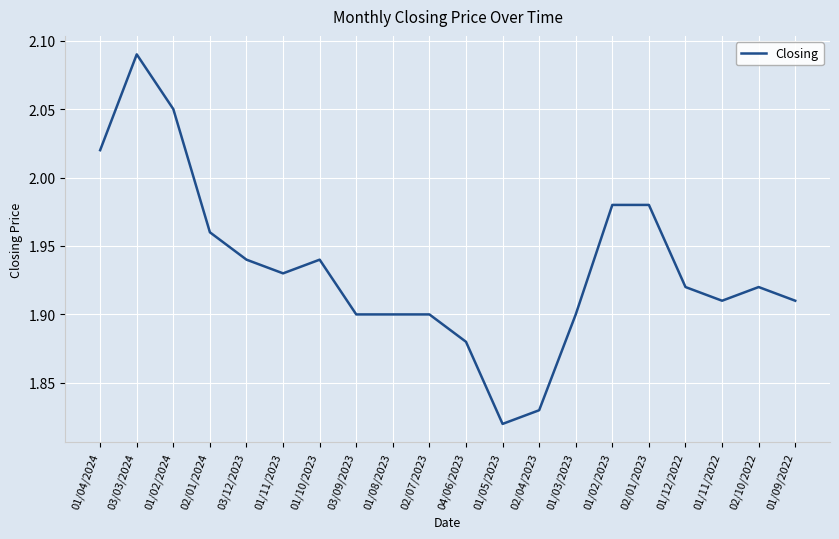

Approximately how many times larger is the value at 01/03/2023 compared to 01/05/2023?

1.0